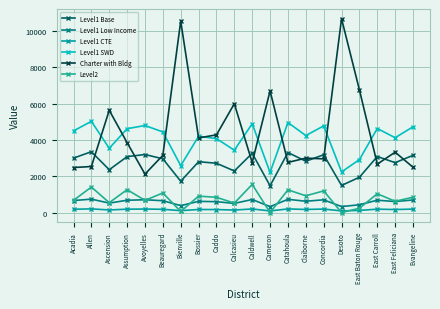

Rank the series by their maximum value, from highest to lowest.

Charter with Bldg, Level1 SWD, Level1 Base, Level2, Level1 Low Income, Level1 CTE